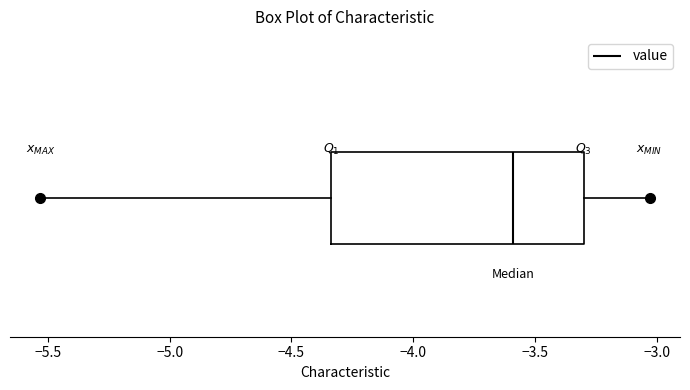

Read this box plot against the x-axis: the position of the median line, the range covered by the box, and the ends of both whiskers. The values are not printed on the chart, so give them approximately, as read against the axis.

median -3.60, box -4.35 to -3.30, whiskers -5.55 to -3.05